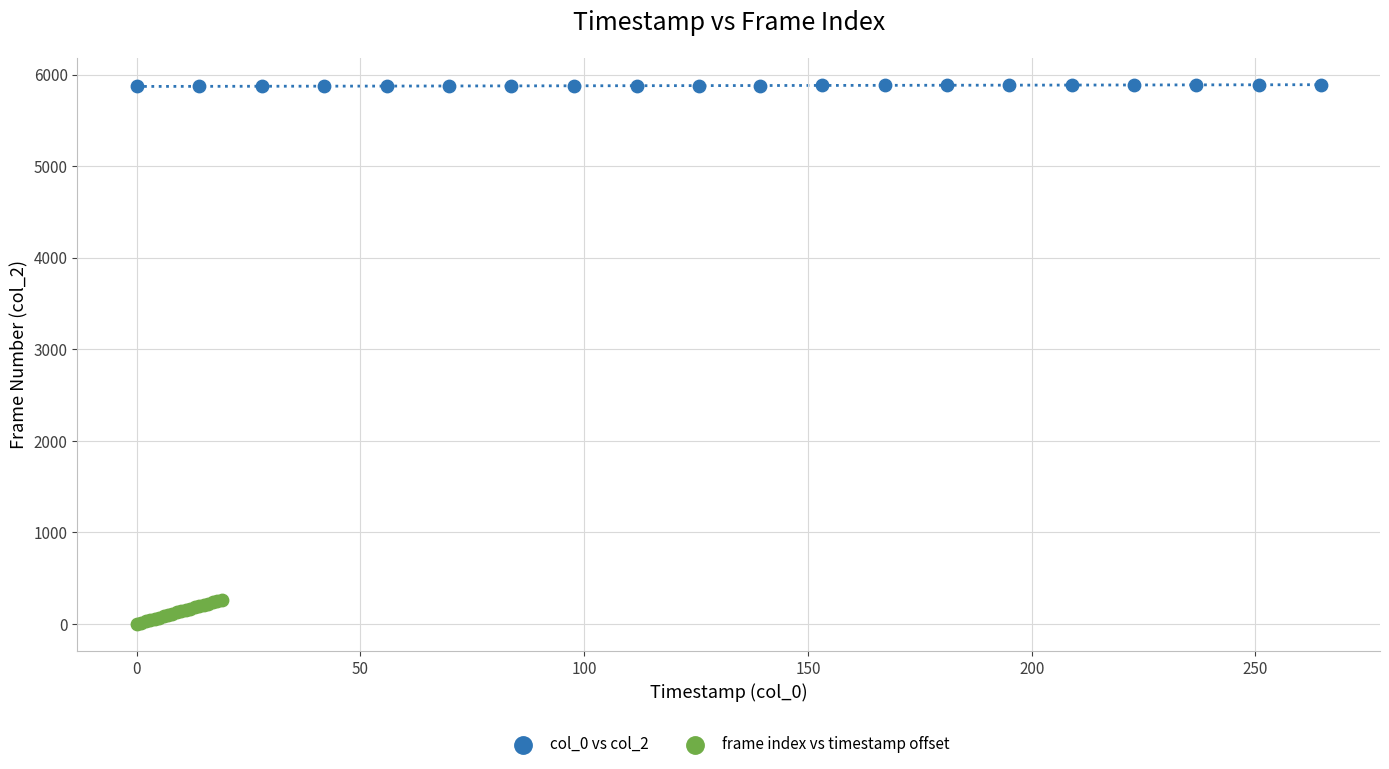

What are all the series names shown in the legend?

col_0 vs col_2, frame index vs timestamp offset